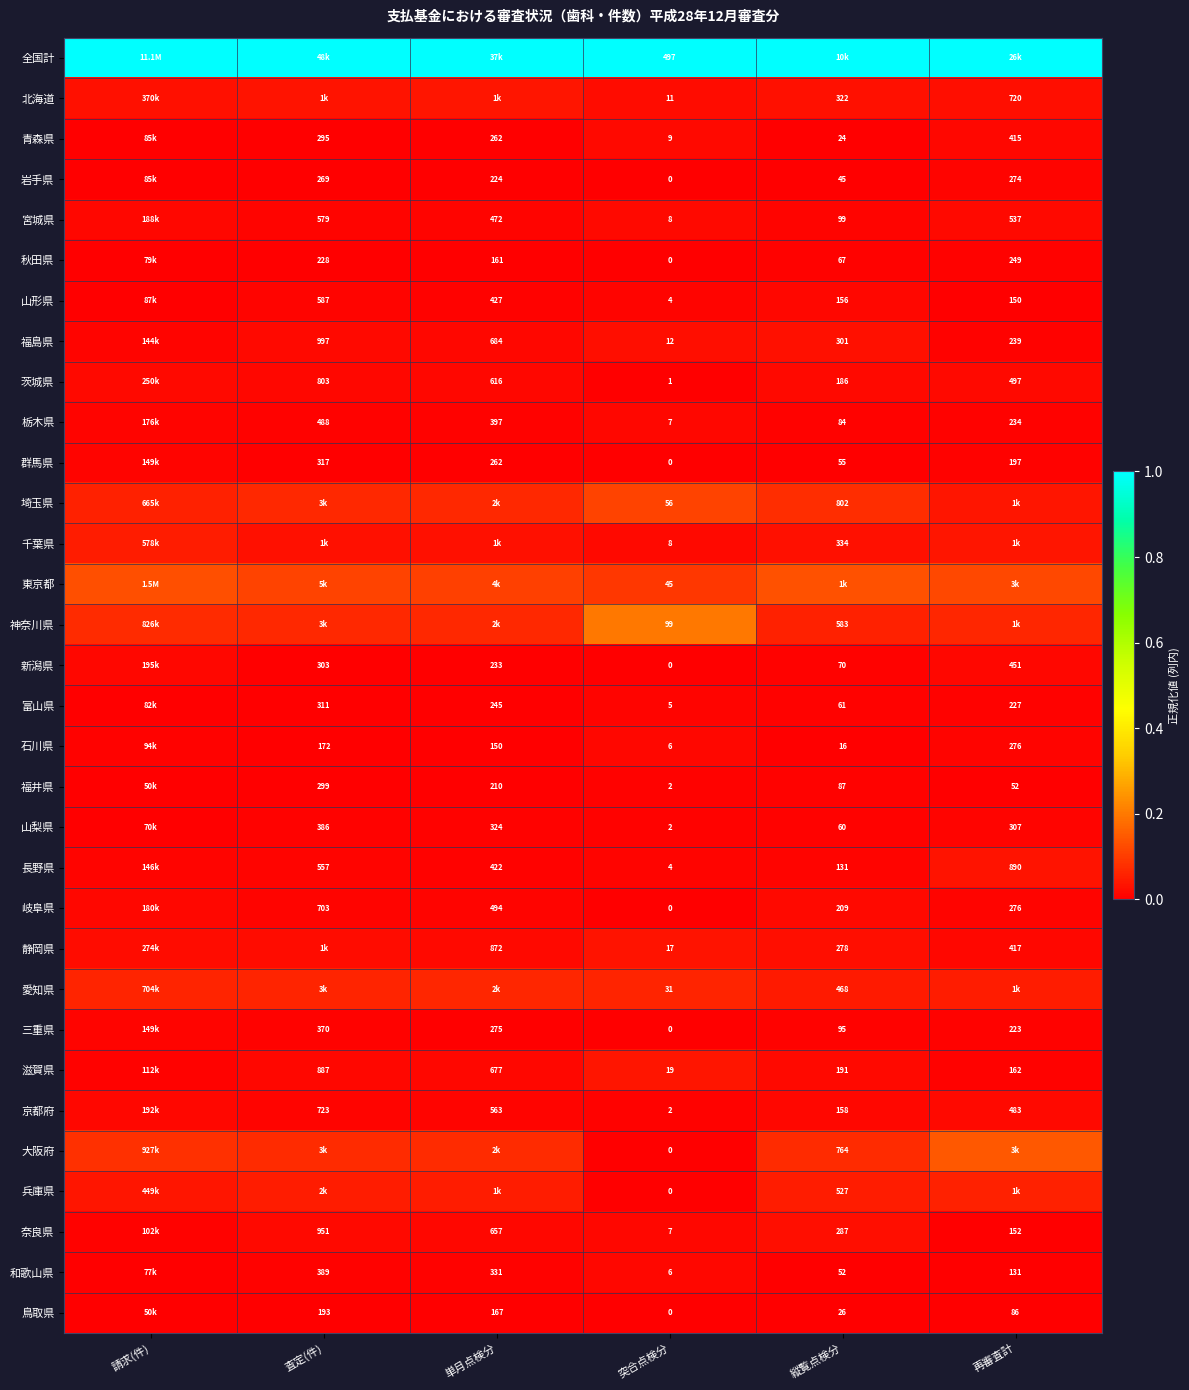

Is the value of 福島県 at 査定(件) greater than the value of 奈良県 at 査定(件)?

Yes